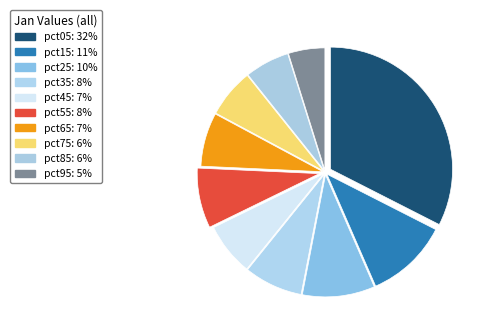

Count the number of slices in the pie.

10